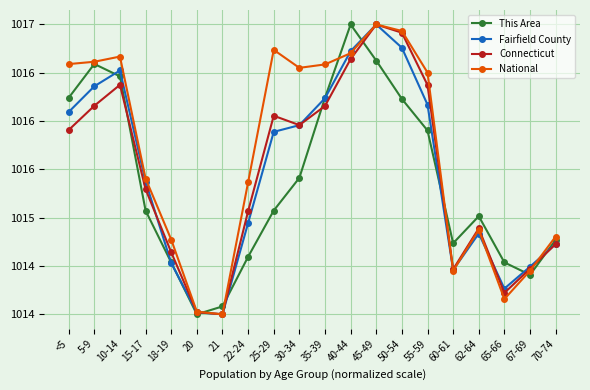

Reading right to left, what are all the values shown in this chart?

This Area: 70-74=1014.8	67-69=1014.4	65-66=1014.5	62-64=1015.0	60-61=1014.7	55-59=1015.9	50-54=1016.2	45-49=1016.6	40-44=1017.0	35-39=1016.2	30-34=1015.4	25-29=1015.1	22-24=1014.6	21=1014.1	20=1014.0	18-19=1014.5	15-17=1015.1	10-14=1016.5	5-9=1016.6	<5=1016.2
Fairfield County: 70-74=1014.7	67-69=1014.5	65-66=1014.3	62-64=1014.8	60-61=1014.5	55-59=1016.2	50-54=1016.8	45-49=1017.0	40-44=1016.7	35-39=1016.2	30-34=1016.0	25-29=1015.9	22-24=1014.9	21=1014.0	20=1014.0	18-19=1014.5	15-17=1015.4	10-14=1016.5	5-9=1016.4	<5=1016.1
Connecticut: 70-74=1014.7	67-69=1014.5	65-66=1014.2	62-64=1014.9	60-61=1014.5	55-59=1016.4	50-54=1016.9	45-49=1017.0	40-44=1016.6	35-39=1016.2	30-34=1016.0	25-29=1016.1	22-24=1015.1	21=1014.0	20=1014.0	18-19=1014.6	15-17=1015.3	10-14=1016.4	5-9=1016.2	<5=1015.9
National: 70-74=1014.8	67-69=1014.5	65-66=1014.2	62-64=1014.9	60-61=1014.5	55-59=1016.5	50-54=1016.9	45-49=1017.0	40-44=1016.7	35-39=1016.6	30-34=1016.6	25-29=1016.7	22-24=1015.4	21=1014.0	20=1014.0	18-19=1014.8	15-17=1015.4	10-14=1016.7	5-9=1016.6	<5=1016.6